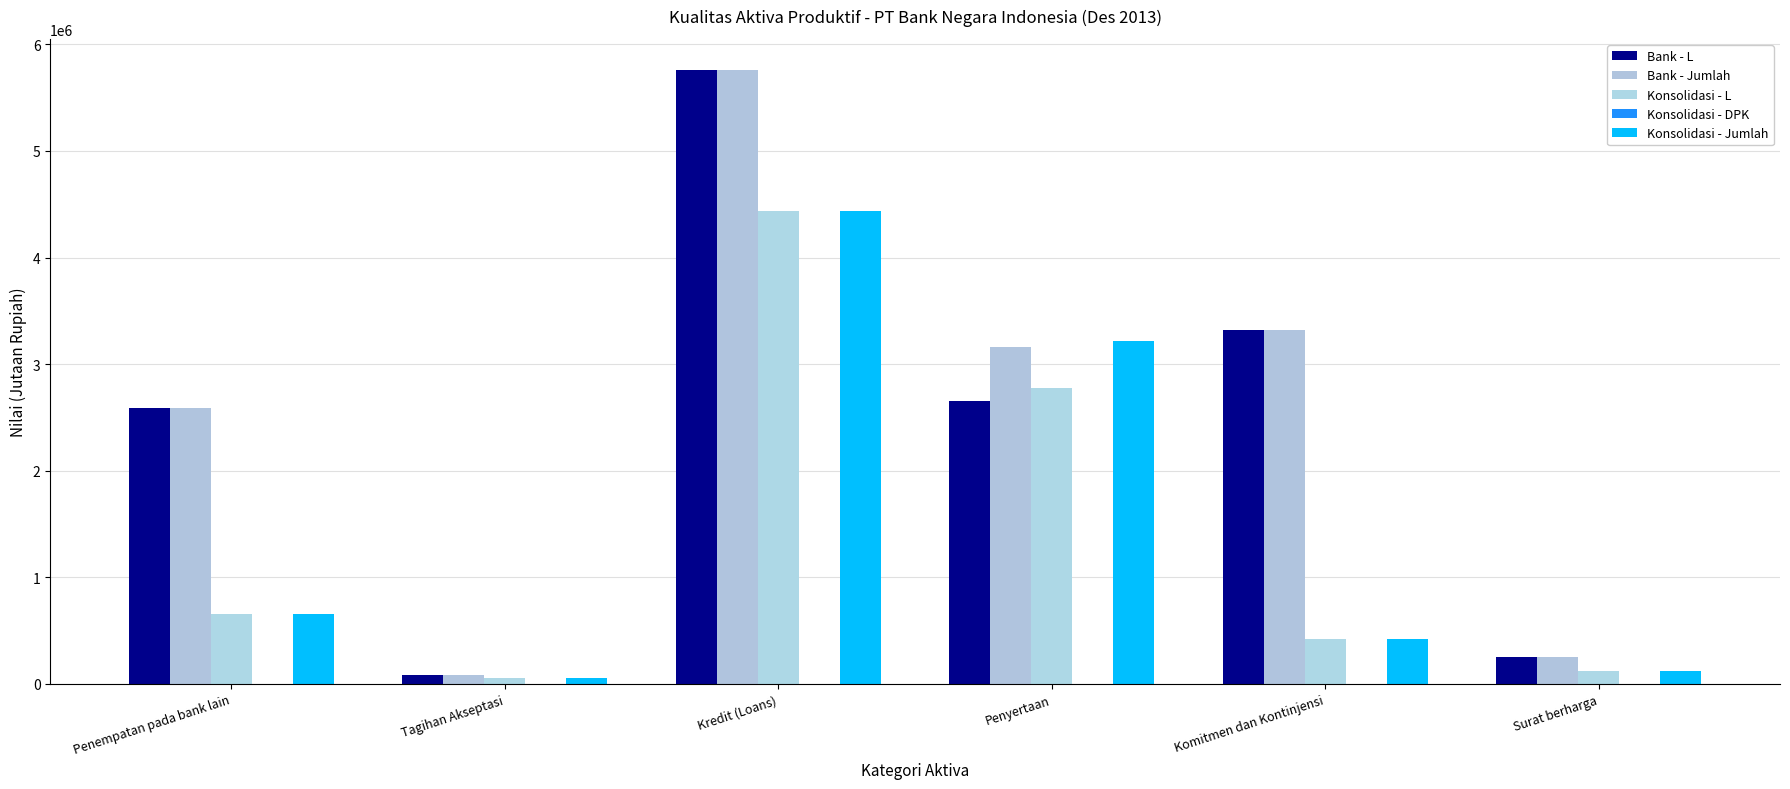

What is the sum of all Konsolidasi - DPK values?

1145